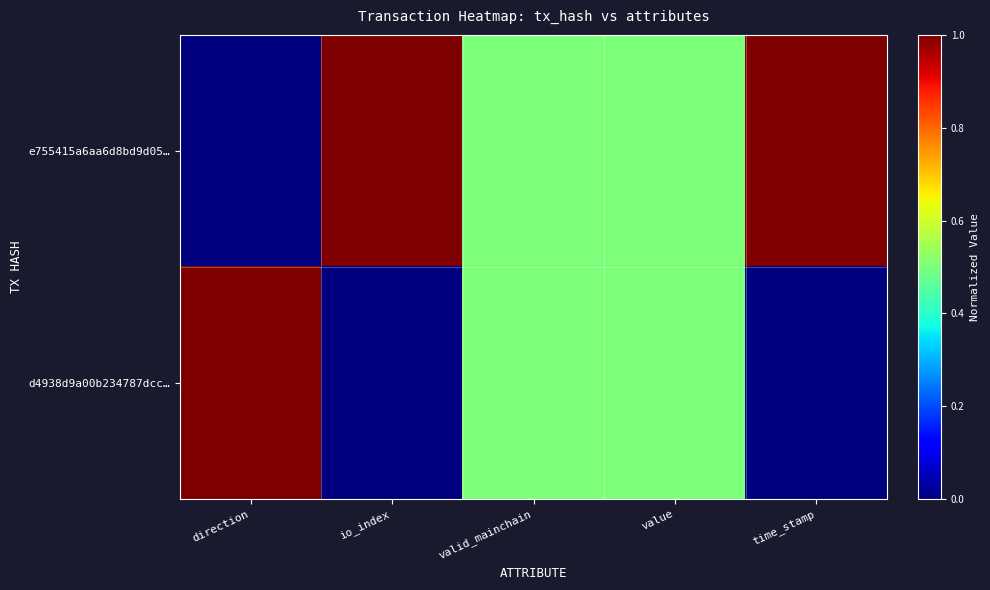

How many data points does each series have?

5